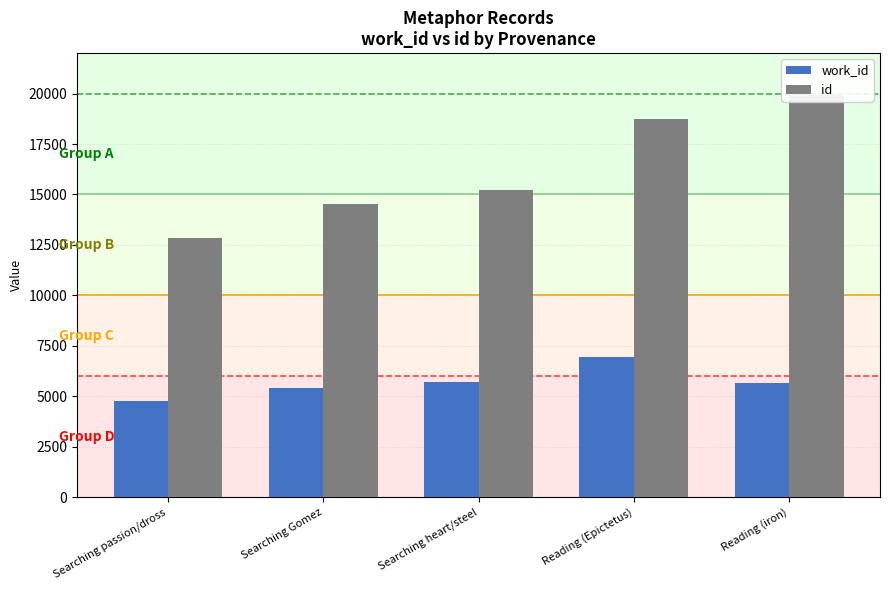

Rank the categories by work_id value from lowest to highest.

Searching passion/dross, Searching Gomez, Reading (iron), Searching heart/steel, Reading (Epictetus)